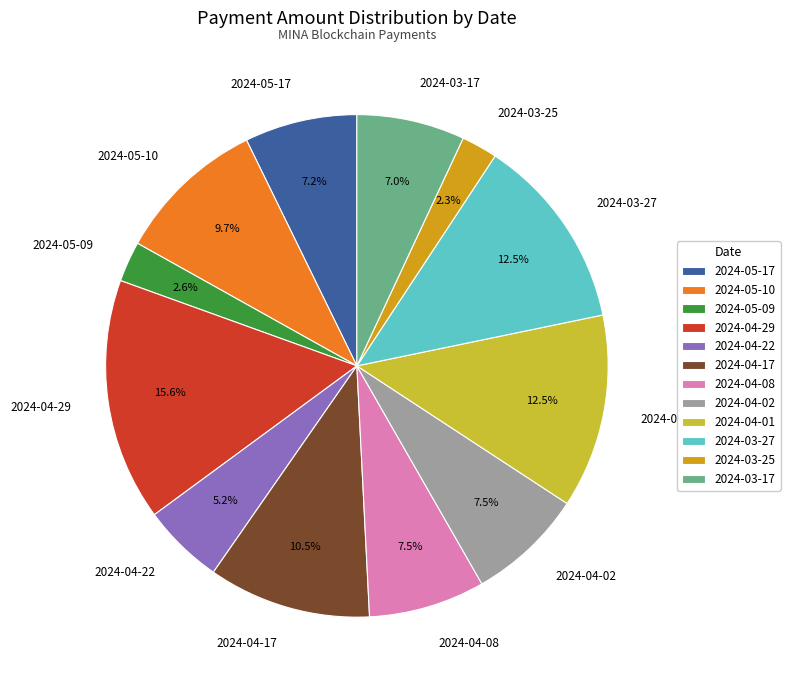

How much of the chart is everything except 2024-04-01?

87.5%